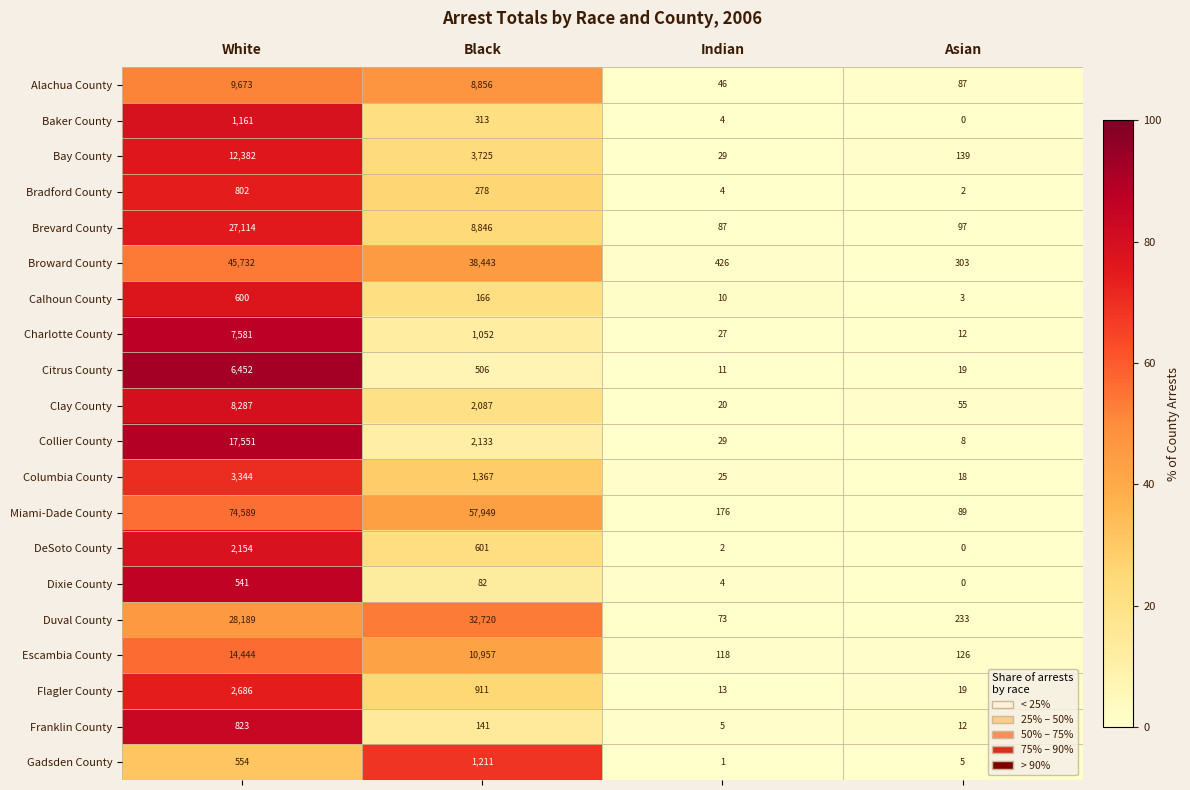

Count the number of categories in the chart.

4